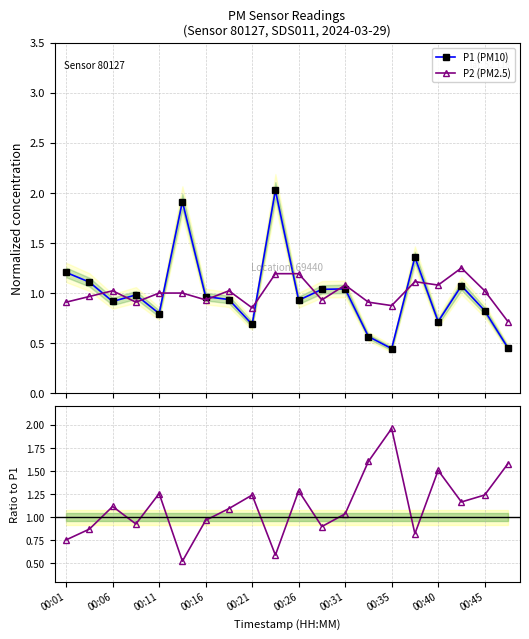

What is the value of the P1 point at the 19th from the left?

0.8